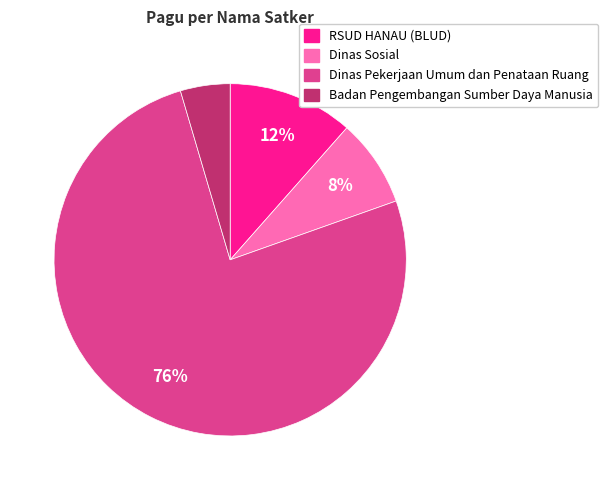

To the nearest percent, what is the average slice percentage?

25%